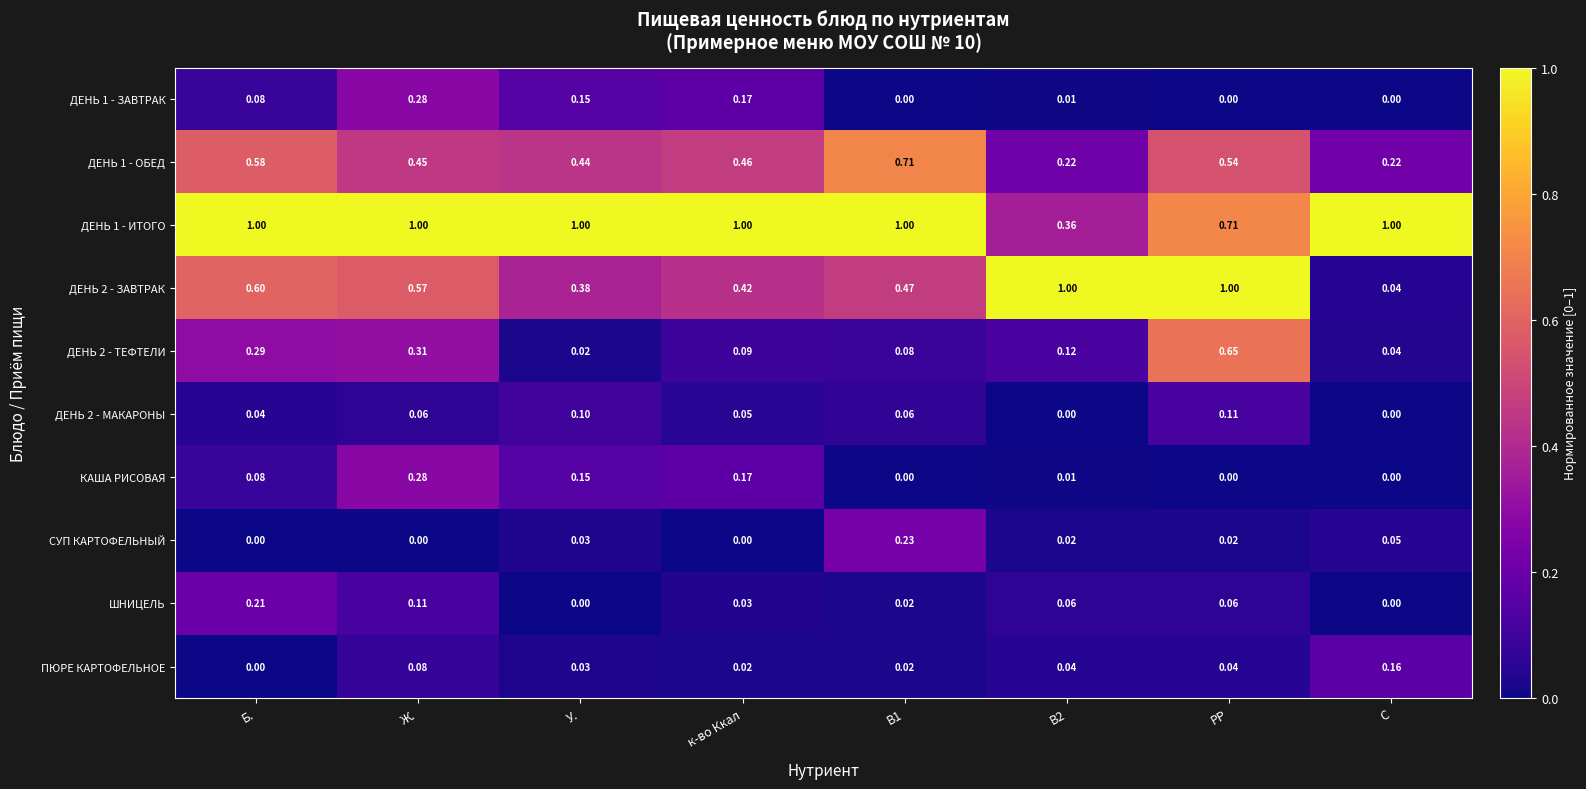

At how many categories does at least one series exceed 0?

8